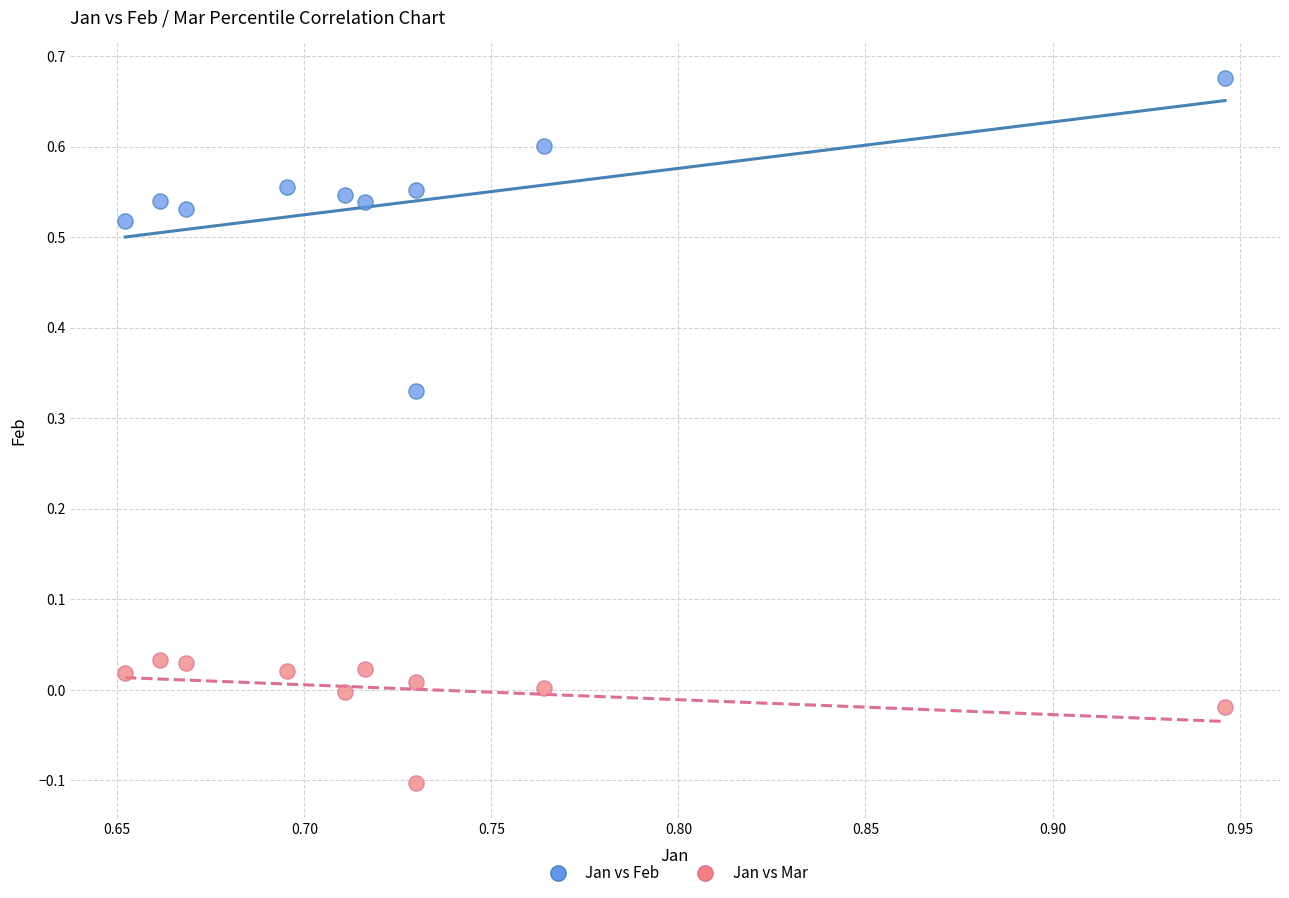

Which series reaches the minimum Y coordinate?

Jan vs Mar